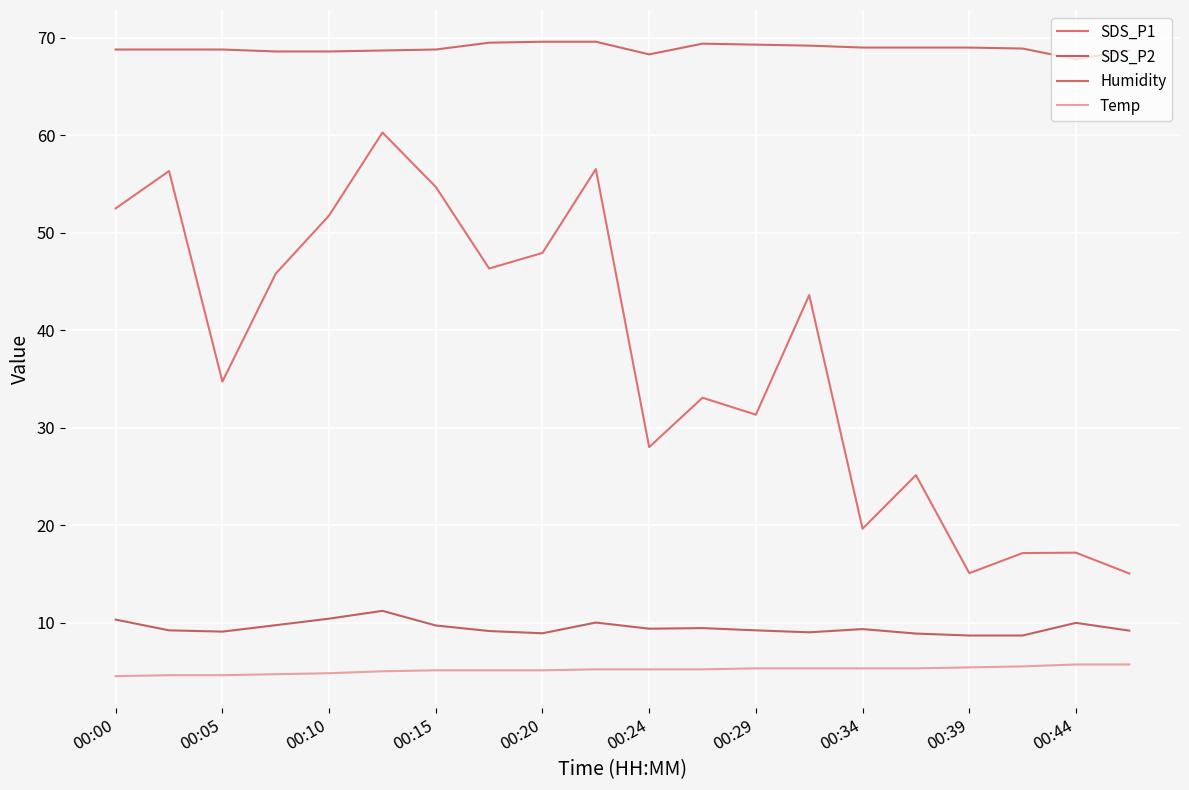

Does the chart have visible grid lines?

Yes